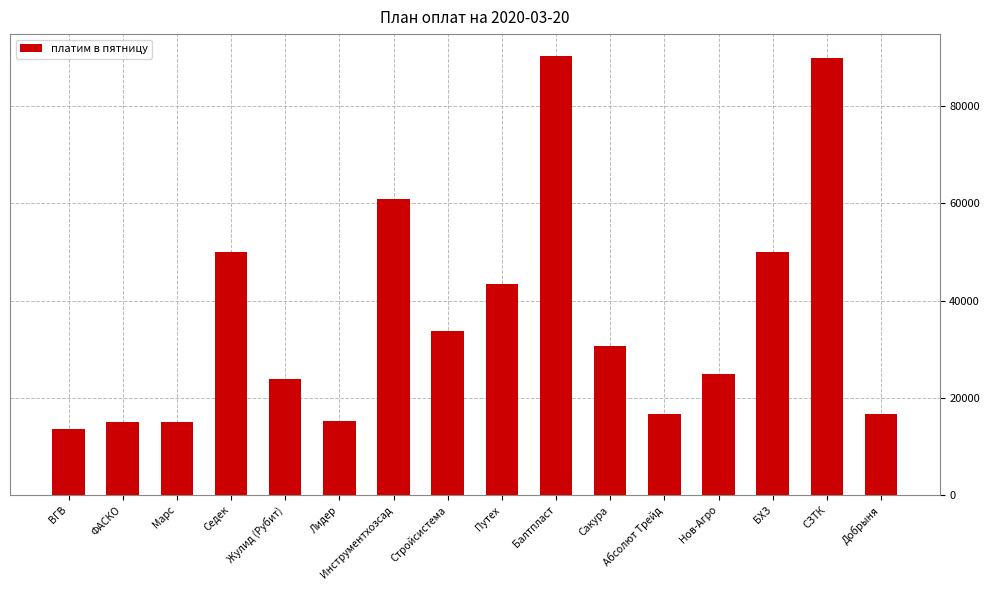

The value at Седек is 50000.0. True or false?

True